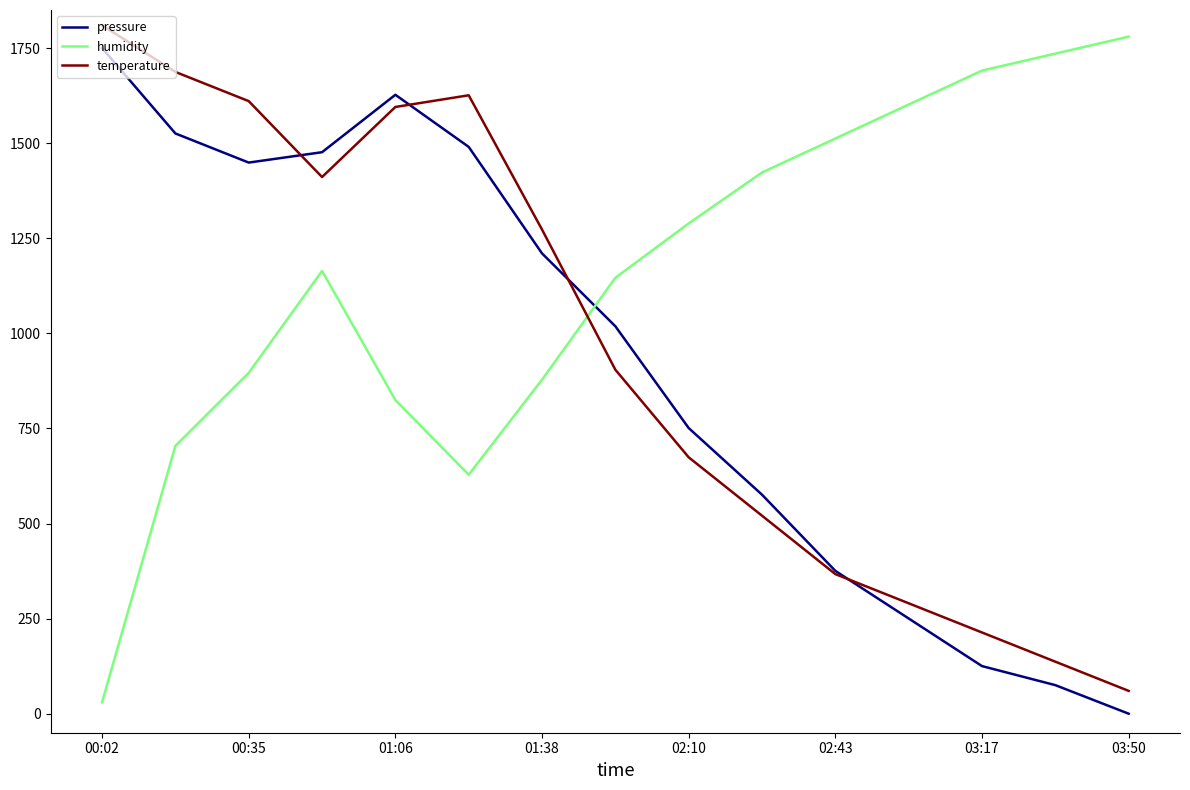

Rank the series by their maximum value, from highest to lowest.

temperature, humidity, pressure